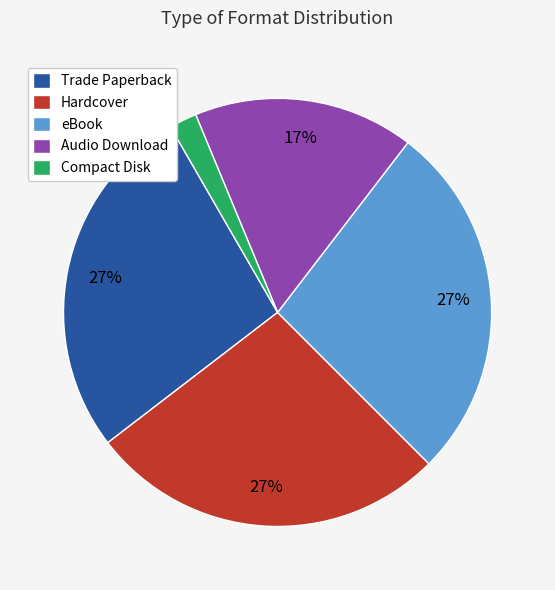

The eBook slice represents 27% of the pie. True or false?

True